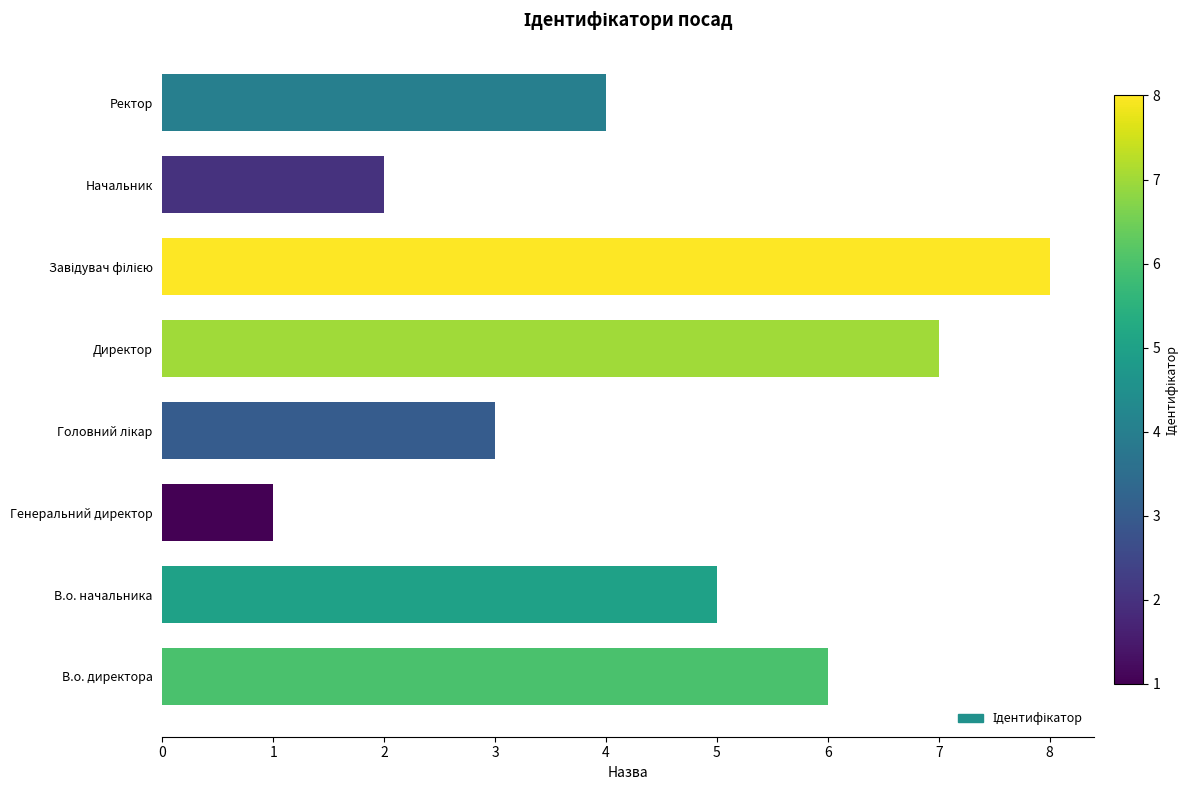

Approximately how many times larger is the value at В.о. директора compared to Генеральний директор?

6.0